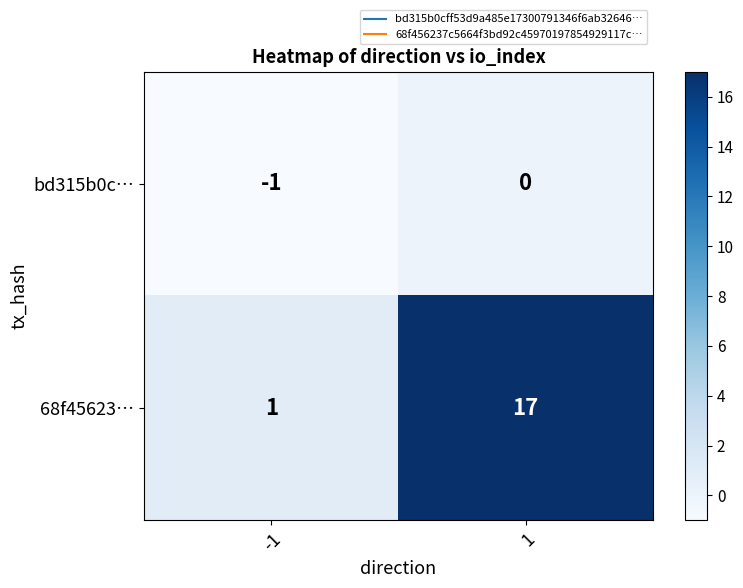

What is the sum of all 68f45623… values?

18